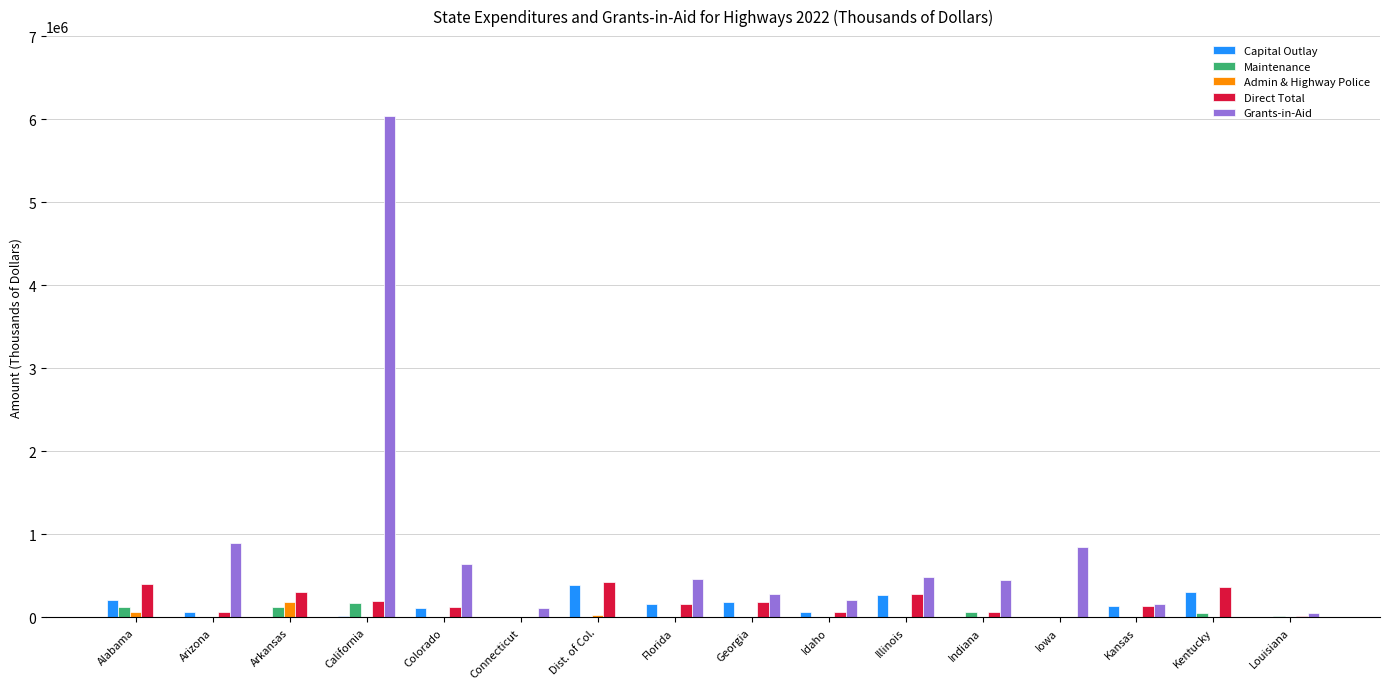

What is the sum of all Maintenance values?

586940